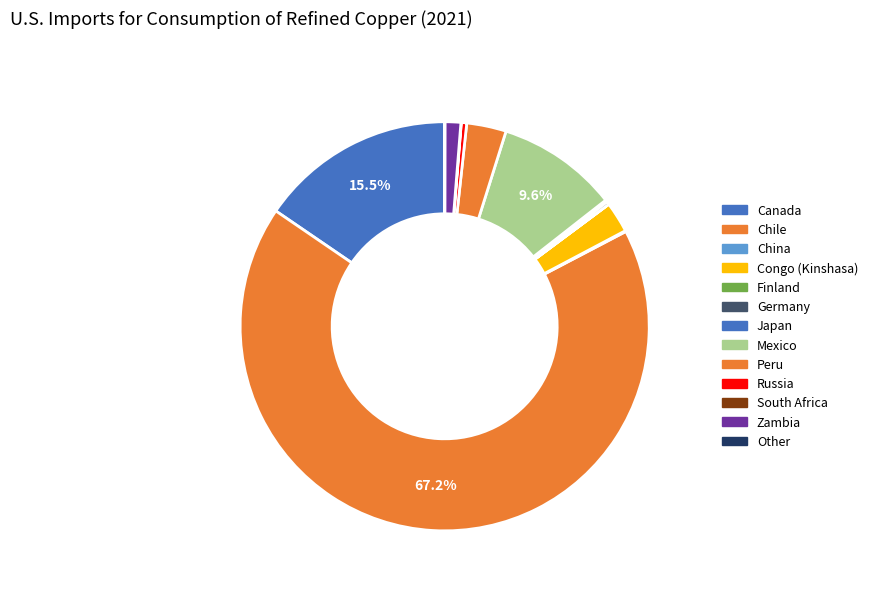

To the nearest percent, what percentage of the pie is Mexico?

10%